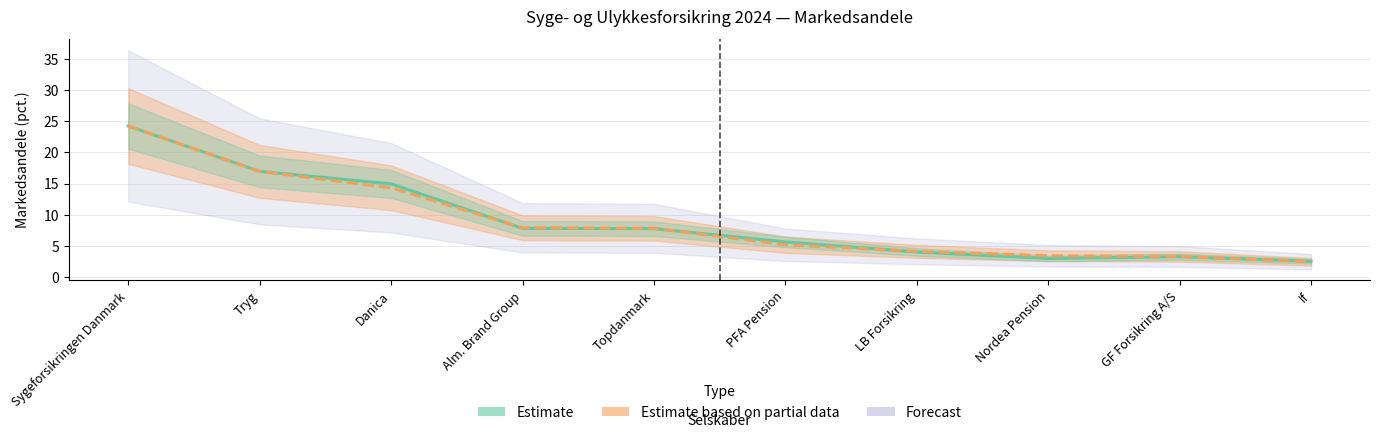

What is the sum of all Estimate based on partial data values?

89.9